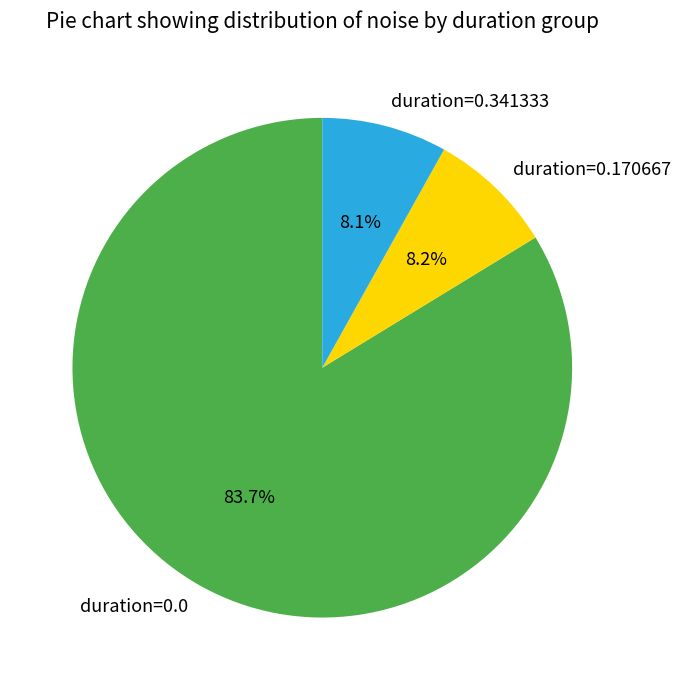

What is the total percentage of duration=0.0 and duration=0.170667?

91.9%